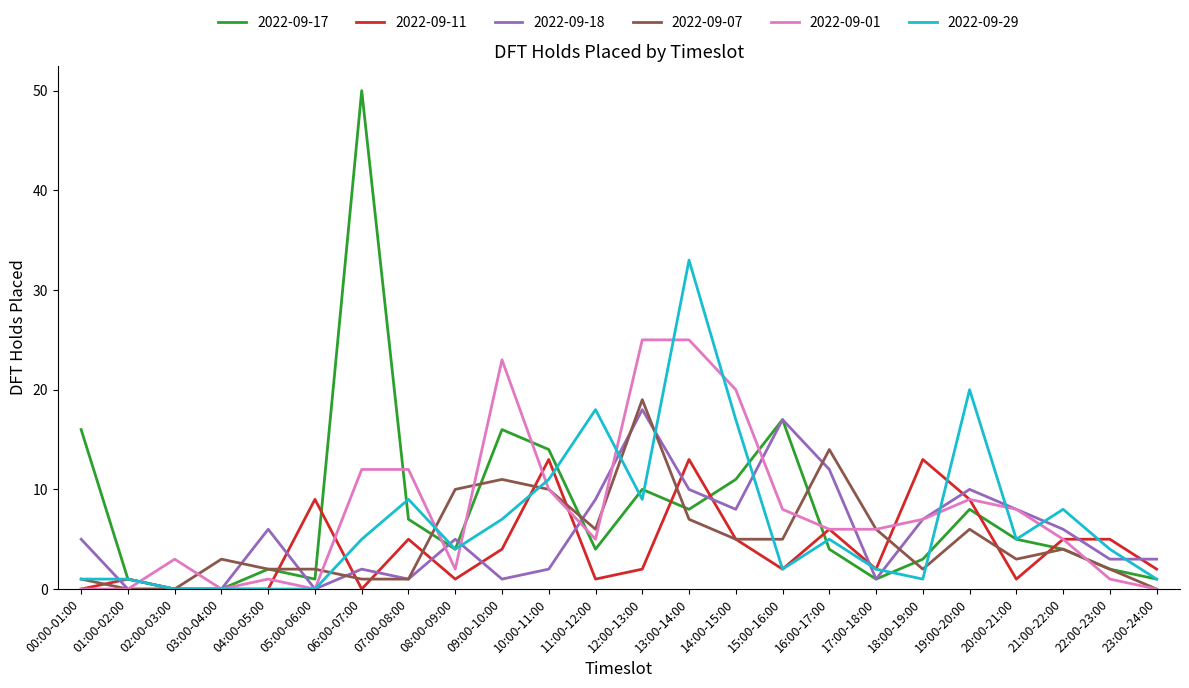

Is the value of 2022-09-18 at 03:00-04:00 greater than the value of 2022-09-17 at 18:00-19:00?

No